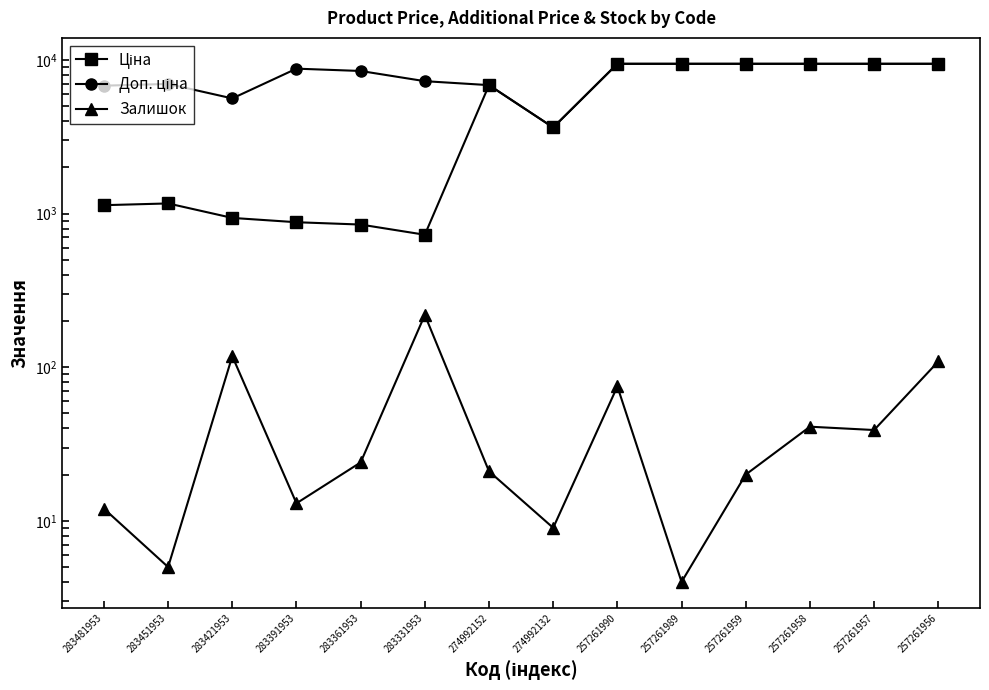

Which series has the largest range (max minus min)?

Ціна